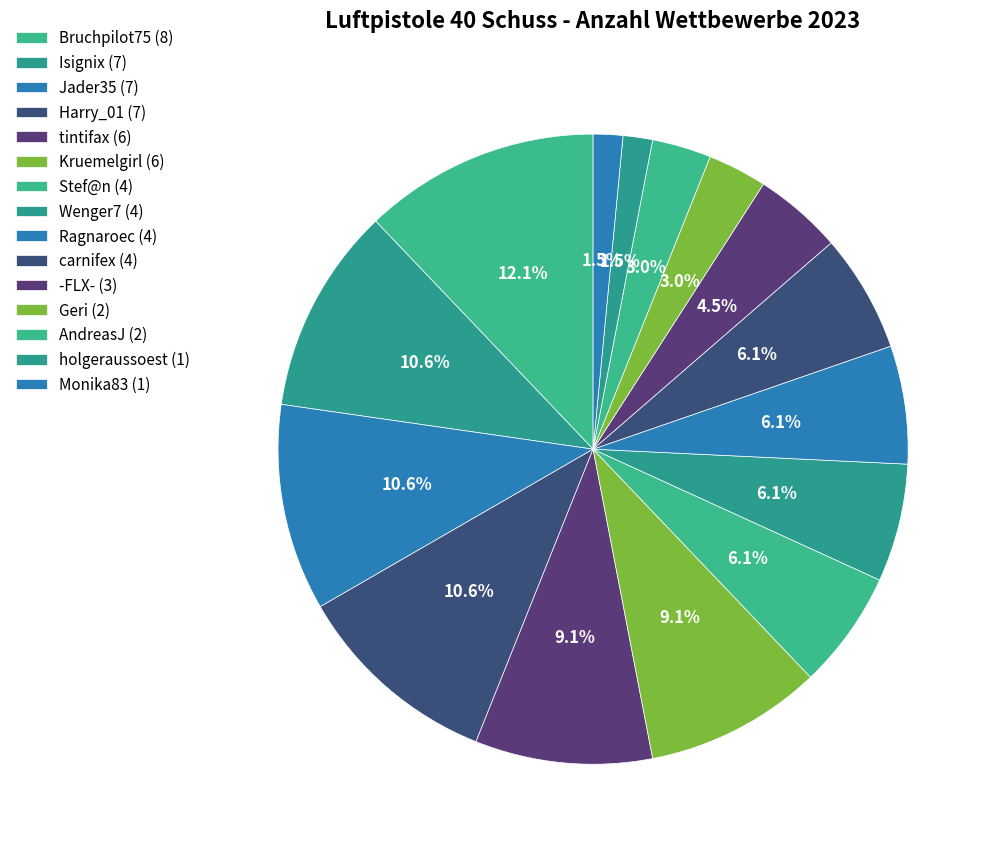

How many segments does this pie chart have?

15